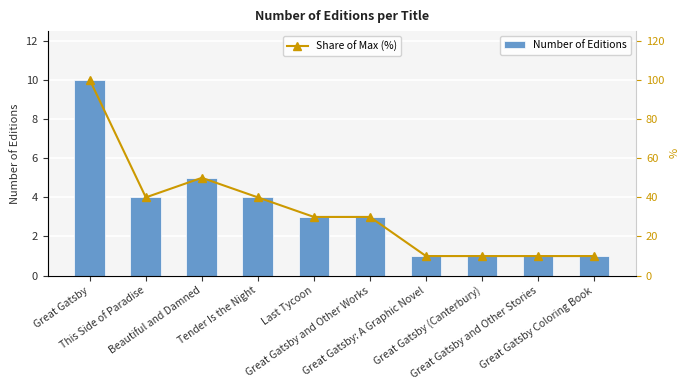

Between This Side of Paradise and Beautiful and Damned, which series saw the biggest shift?

Share of Max (%)